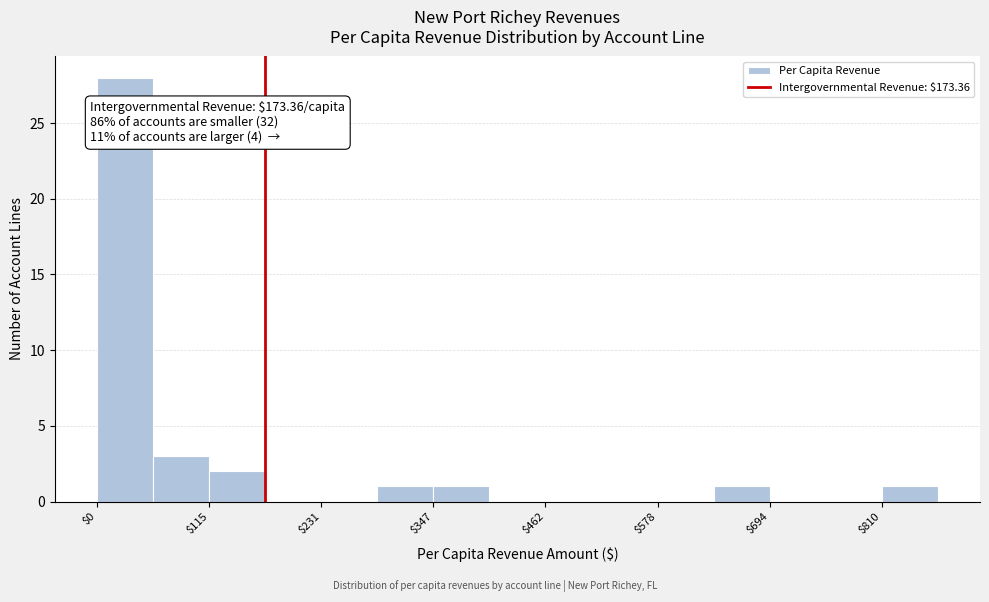

Read against the x-axis, roughly where is the centre of the tallest bar?

20